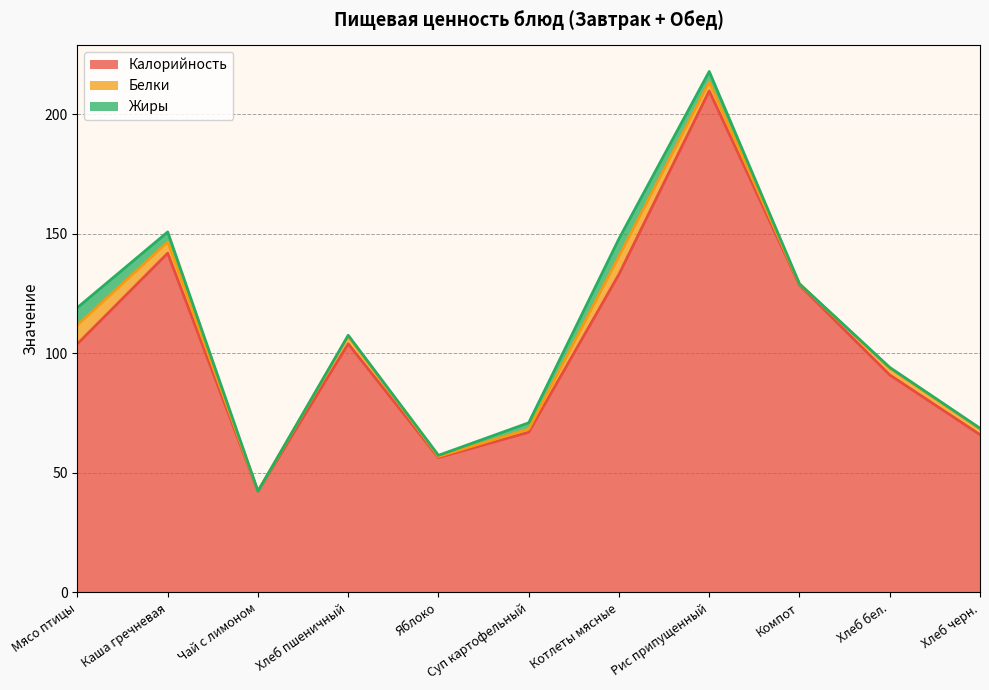

Reading left to right, what are all the values shown in this chart?

Калорийность: 104.0	141.9	42.3	104.0	56.4	67.0	133.1	209.9	128.6	91.0	66.0
Белки: 7.9	4.8	0.1	3.2	0.5	1.4	7.6	3.8	0.4	2.8	2.4
Жиры: 7.3	4.1	0.0	0.4	0.5	2.6	7.3	4.4	0.1	0.3	0.3